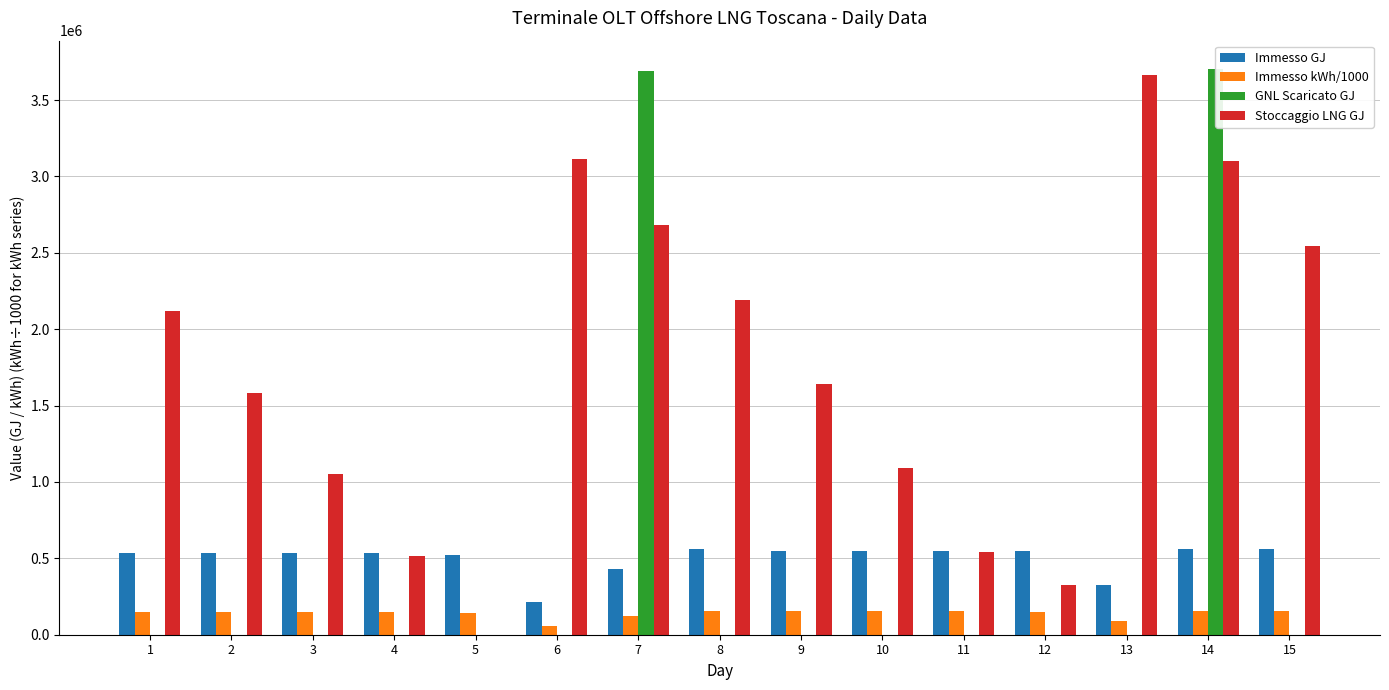

Rank the series by their maximum value, from lowest to highest.

Immesso kWh/1000, Immesso GJ, Stoccaggio LNG GJ, GNL Scaricato GJ